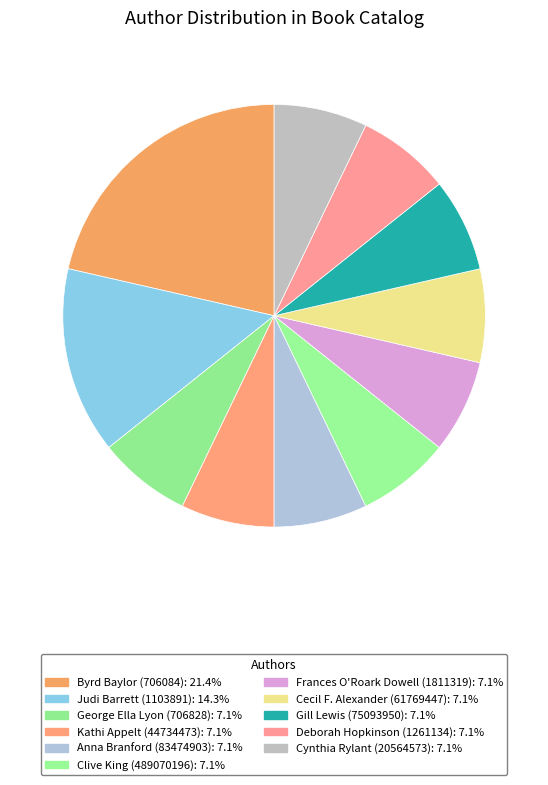

Which category has the biggest portion of the pie?

Byrd Baylor (706084)